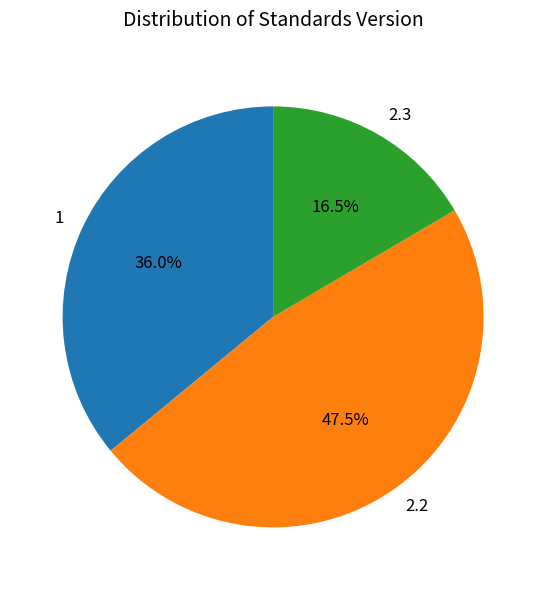

Is 2.2 the majority of the pie?

No